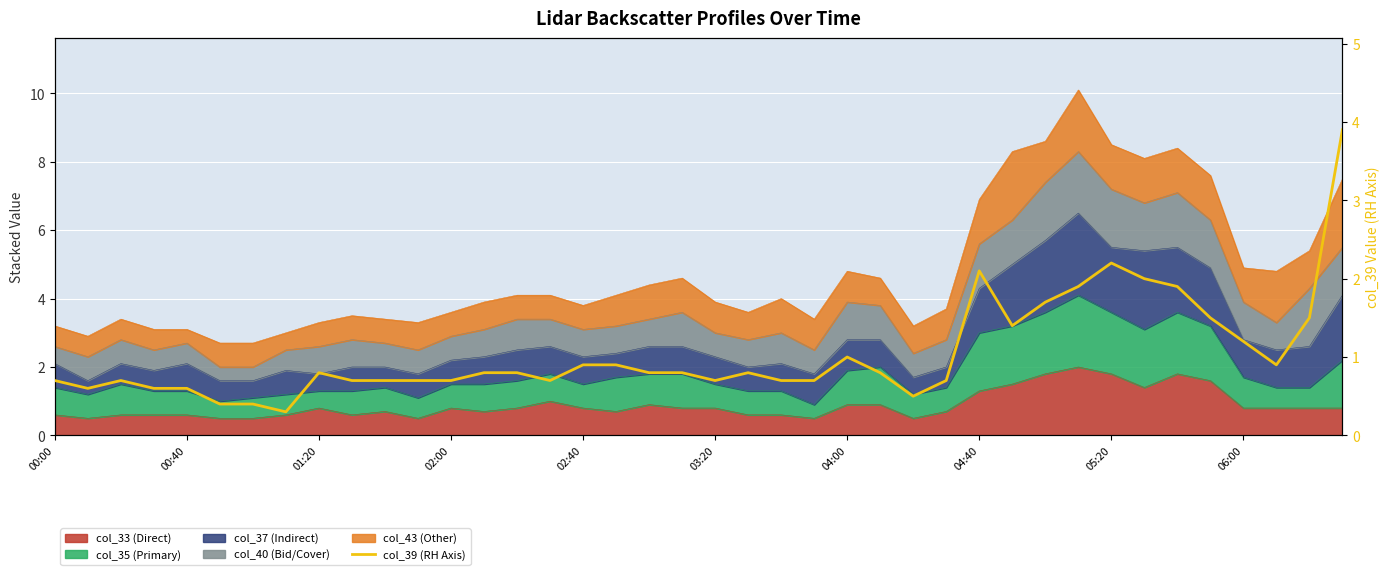

Reading left to right, list all the values displayed in this chart.

0.7	0.6	0.7	0.6	0.6	0.4	0.4	0.3	0.8	0.7	0.7	0.7	0.7	0.8	0.8	0.7	0.9	0.9	0.8	0.8	0.7	0.8	0.7	0.7	1.0	0.8	0.5	0.7	2.1	1.4	1.7	1.9	2.2	2.0	1.9	1.5	1.2	0.9	1.5	3.9